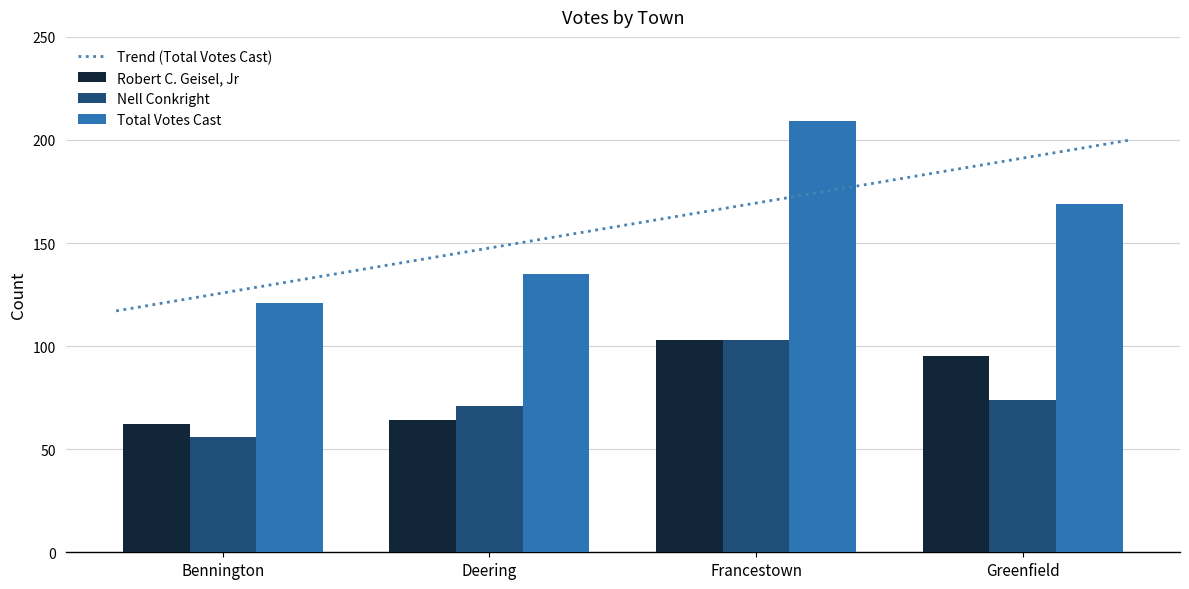

What is the difference between the highest and lowest values at Deering?

71